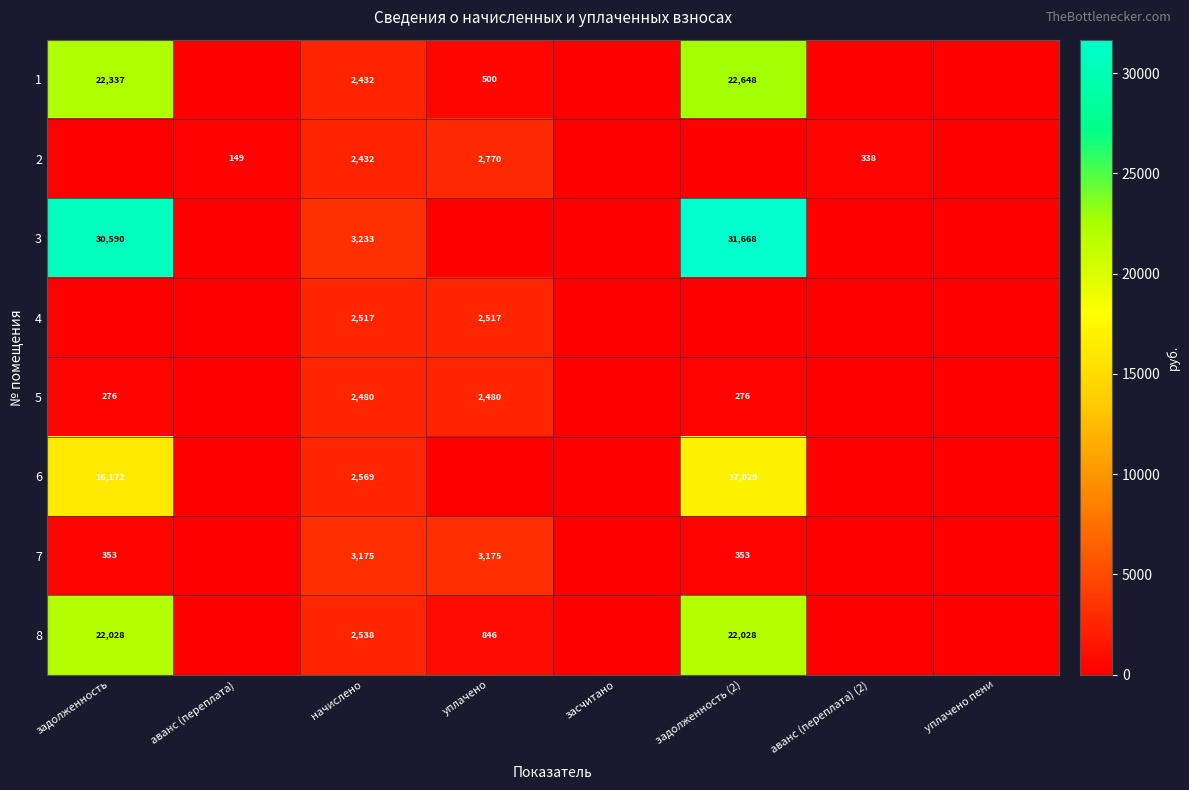

At how many categories does at least one series exceed 10859?

2